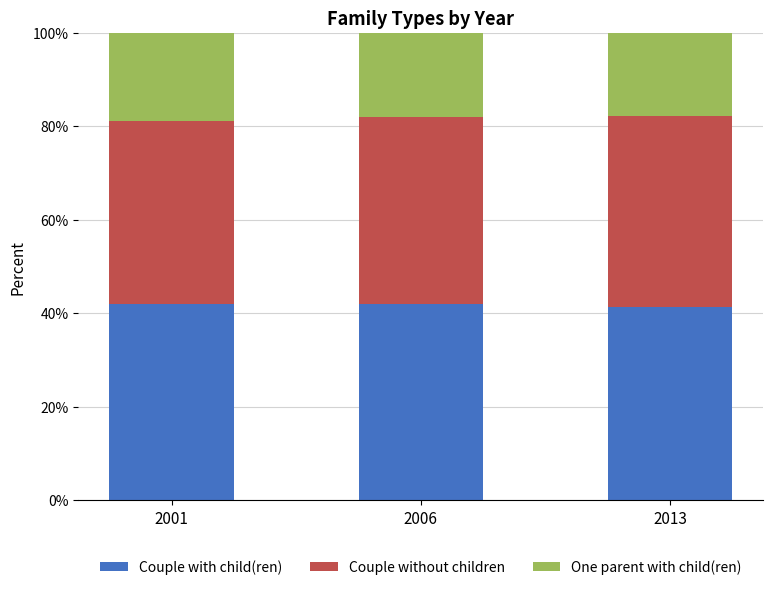

What are all the series names shown in the legend?

Couple with child(ren), Couple without children, One parent with child(ren)